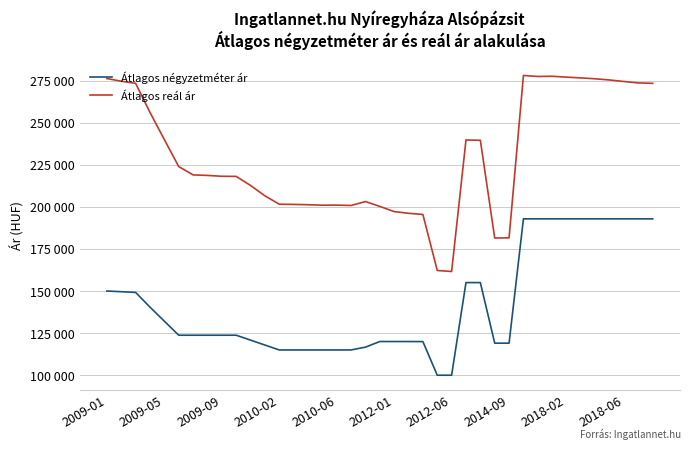

What are all the series names shown in the legend?

Átlagos négyzetméter ár, Átlagos reál ár